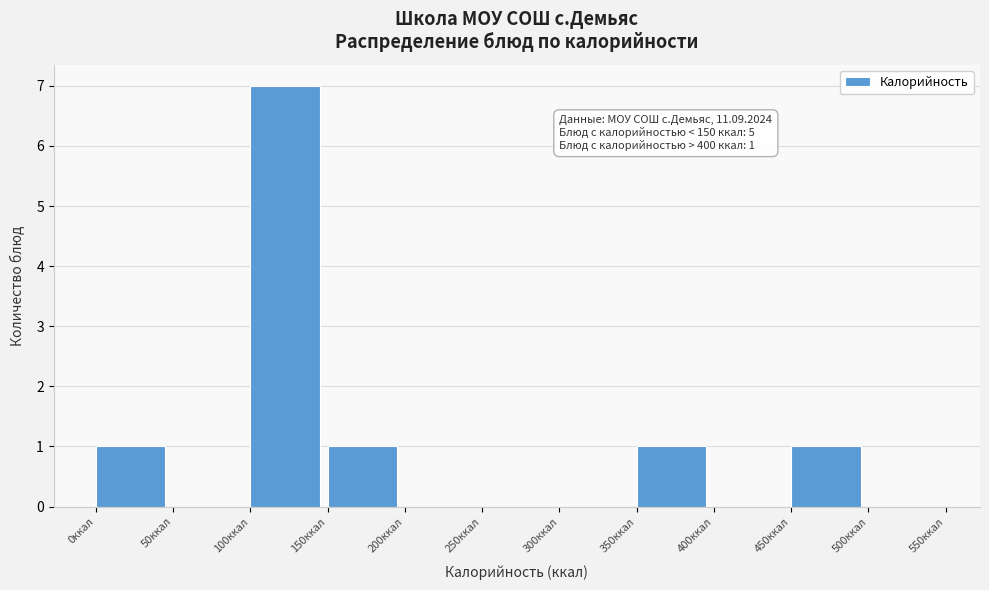

Which range on the x-axis has the tallest bar?

100 to 150